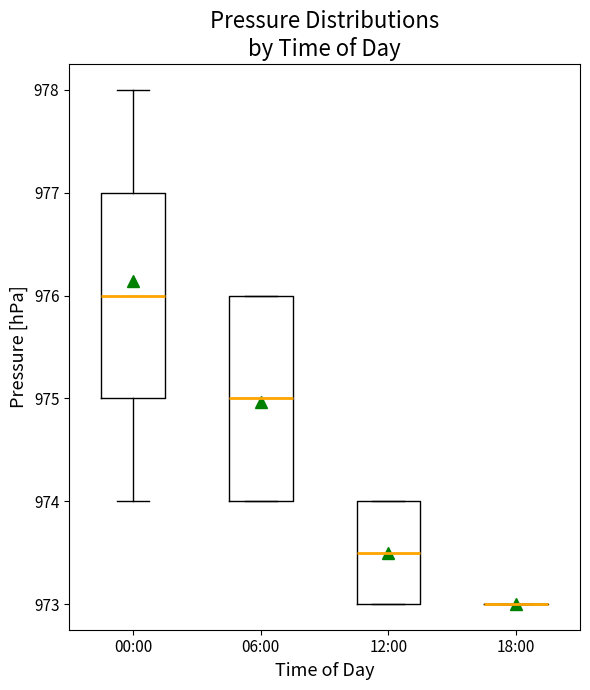

Reading left to right, read every box against the y-axis: the position of its median line, the range the box covers, and the ends of its whiskers. The values are not printed on the chart, so give them approximately, as read against the axis.

00:00: median 976.0, box 975.0 to 977.0, whiskers 974.0 to 978.0
06:00: median 975.0, box 974.0 to 976.0, whiskers 974.0 to 976.0
12:00: median 973.5, box 973.0 to 974.0, whiskers 973.0 to 974.0
18:00: box collapsed to a line at 973.0, whiskers 973.0 to 973.0